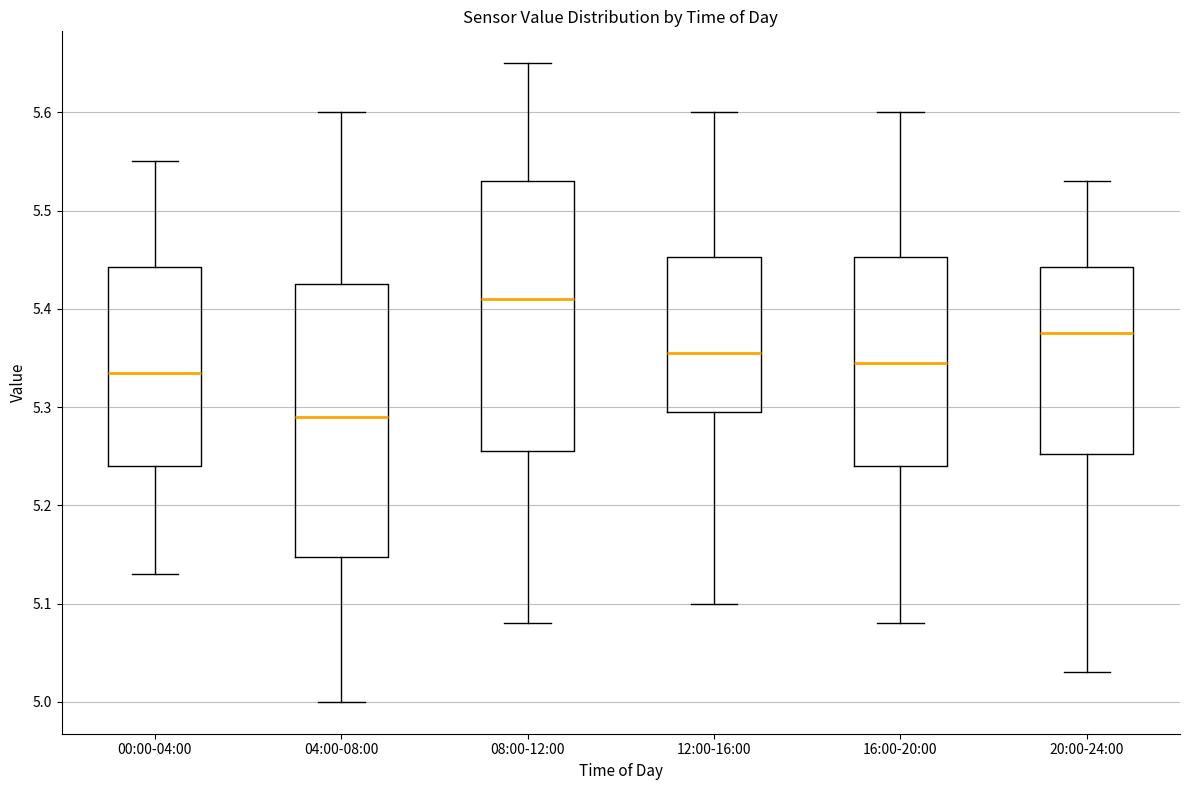

Reading left to right, read every box against the y-axis: the position of its median line, the range the box covers, and the ends of its whiskers. The values are not printed on the chart, so give them approximately, as read against the axis.

00:00-04:00: median 5.34, box 5.24 to 5.44, whiskers 5.13 to 5.55
04:00-08:00: median 5.29, box 5.15 to 5.43, whiskers 5.00 to 5.60
08:00-12:00: median 5.41, box 5.26 to 5.53, whiskers 5.08 to 5.65
12:00-16:00: median 5.36, box 5.30 to 5.45, whiskers 5.10 to 5.60
16:00-20:00: median 5.35, box 5.24 to 5.45, whiskers 5.08 to 5.60
20:00-24:00: median 5.38, box 5.25 to 5.44, whiskers 5.03 to 5.53